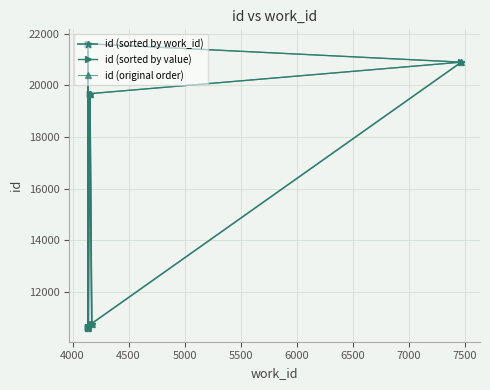

List the series in order of their peak value, highest first.

id (sorted by work_id), id (sorted by value), id (original order)